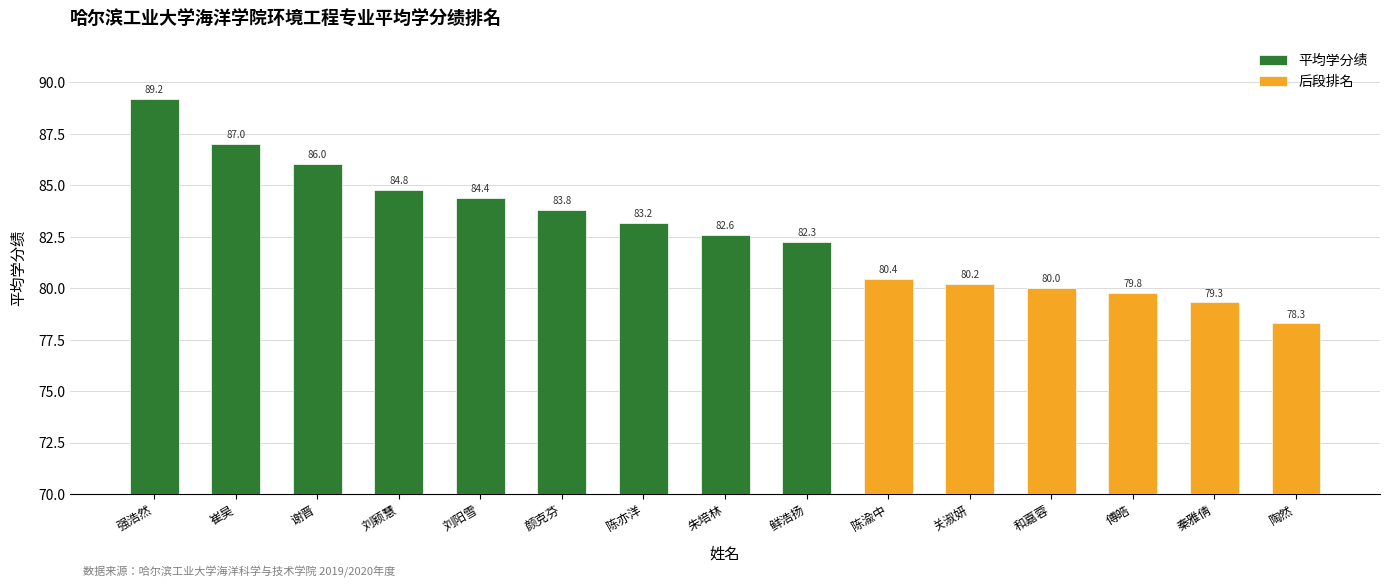

What is the smallest value displayed?

78.3